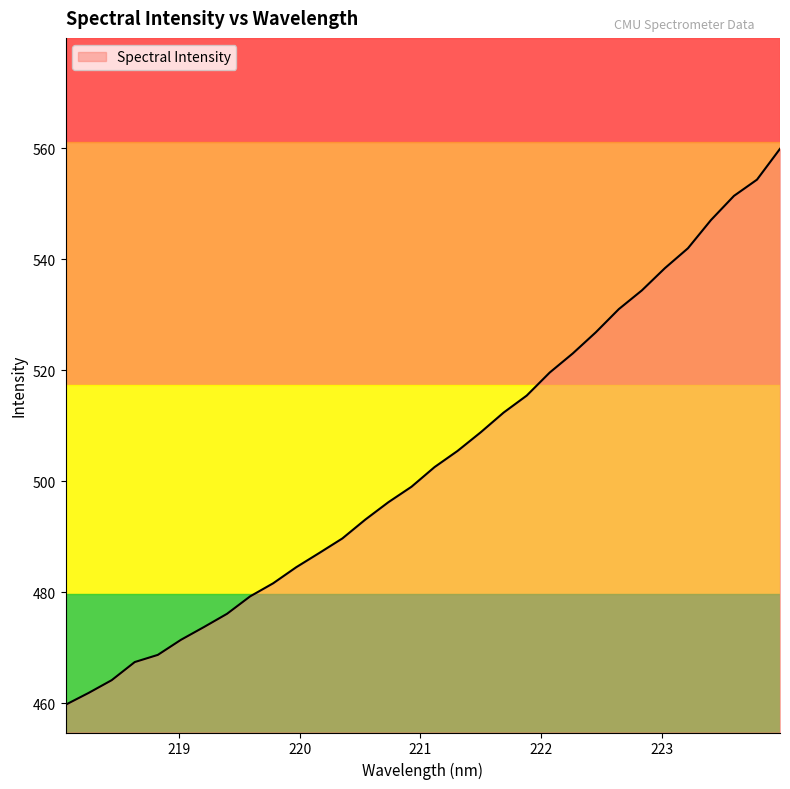

What is the difference between the maximum and second lowest values?

98.1